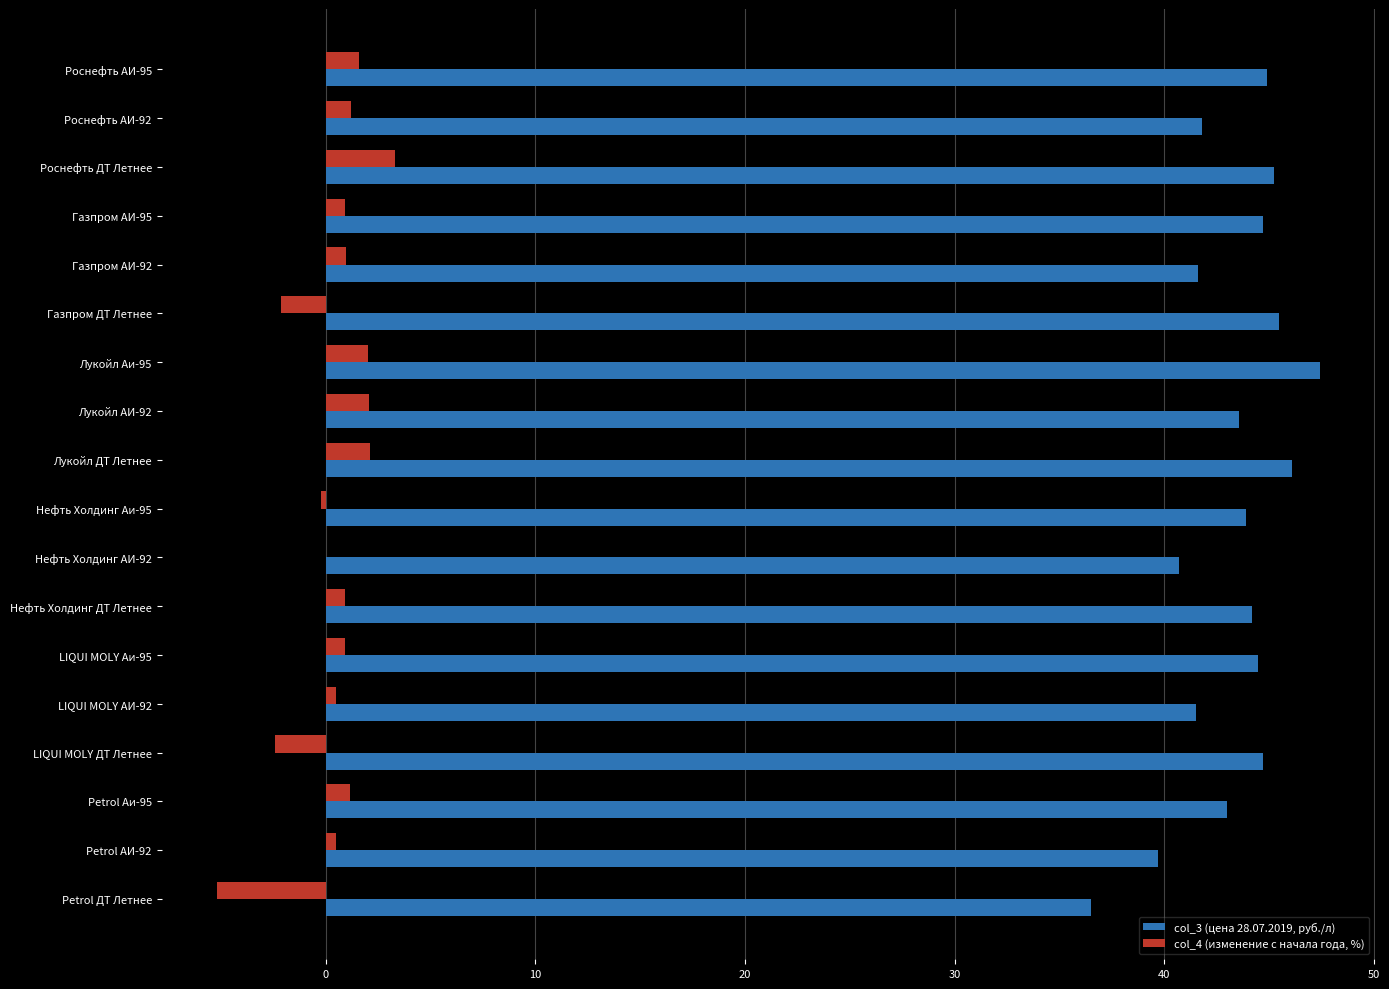

What are all the series names shown in the legend?

col_3 (цена 28.07.2019, руб./л), col_4 (изменение с начала года, %)